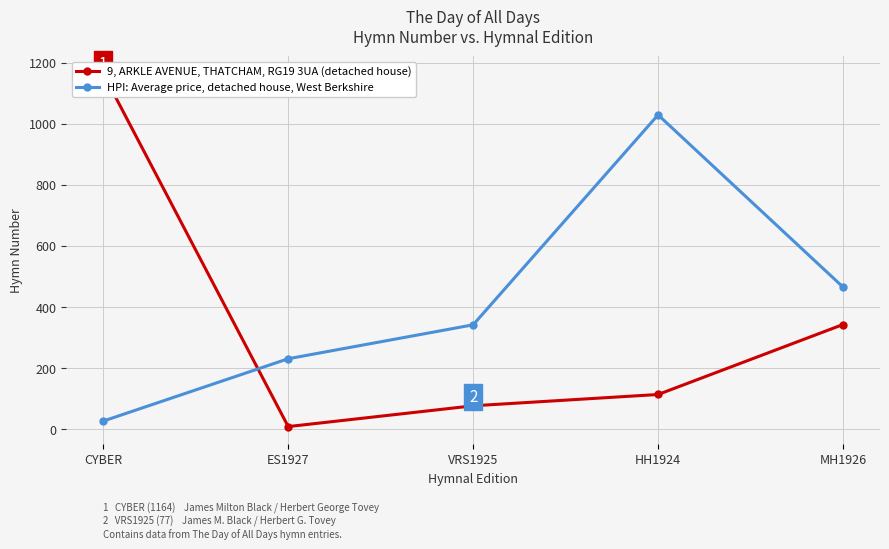

At which label does 9, ARKLE AVENUE, THATCHAM, RG19 3UA (detached house) reach its peak?

CYBER